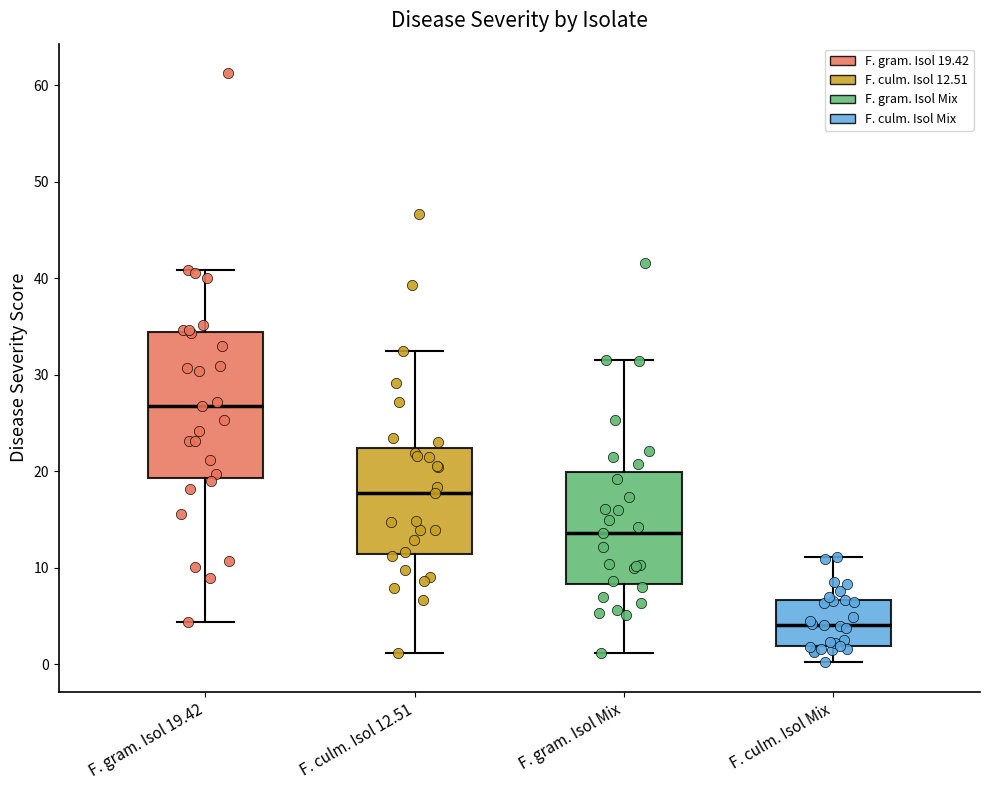

Where is the upper edge of the box for F. gram. Isol Mix on the y-axis? The values are not printed on the chart, so give them approximately, as read against the axis.

20